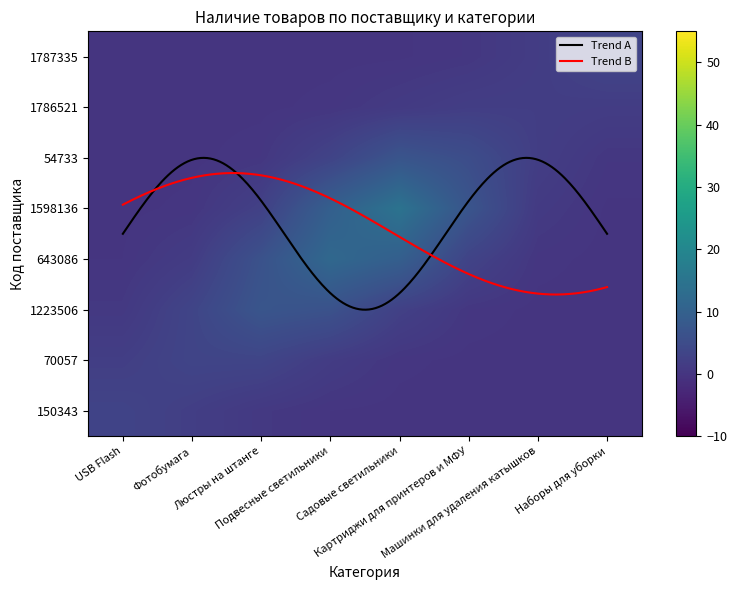

What is the average value of the 1223506 series?

2